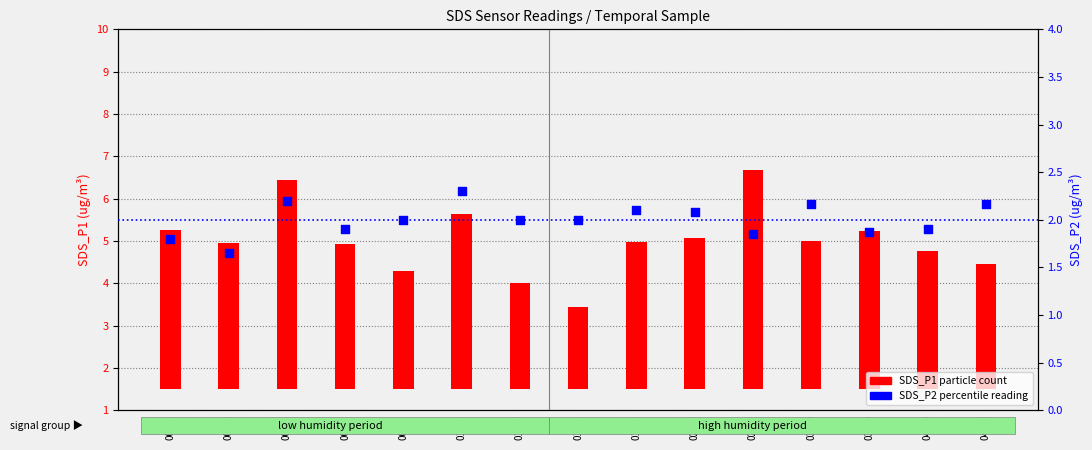

At how many categories does at least one series exceed 4?

3